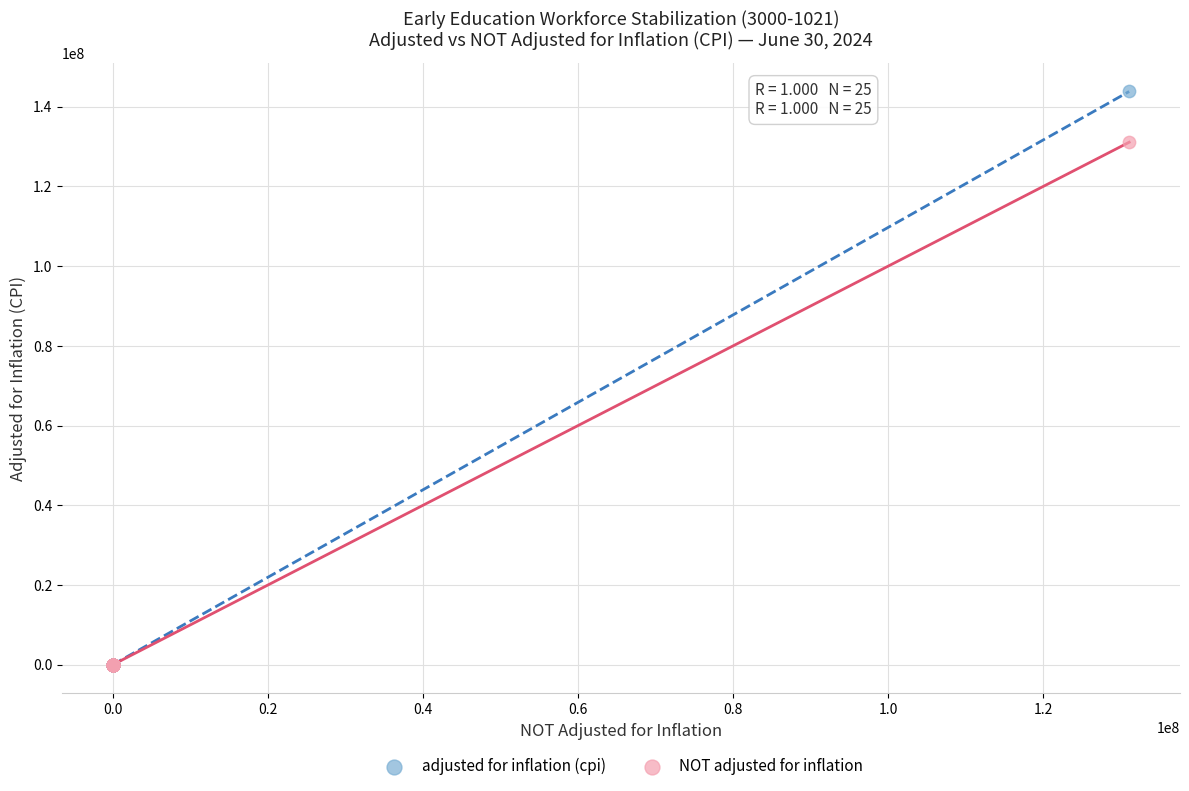

Across all series, what Y value is closest to 71896913?

131060103